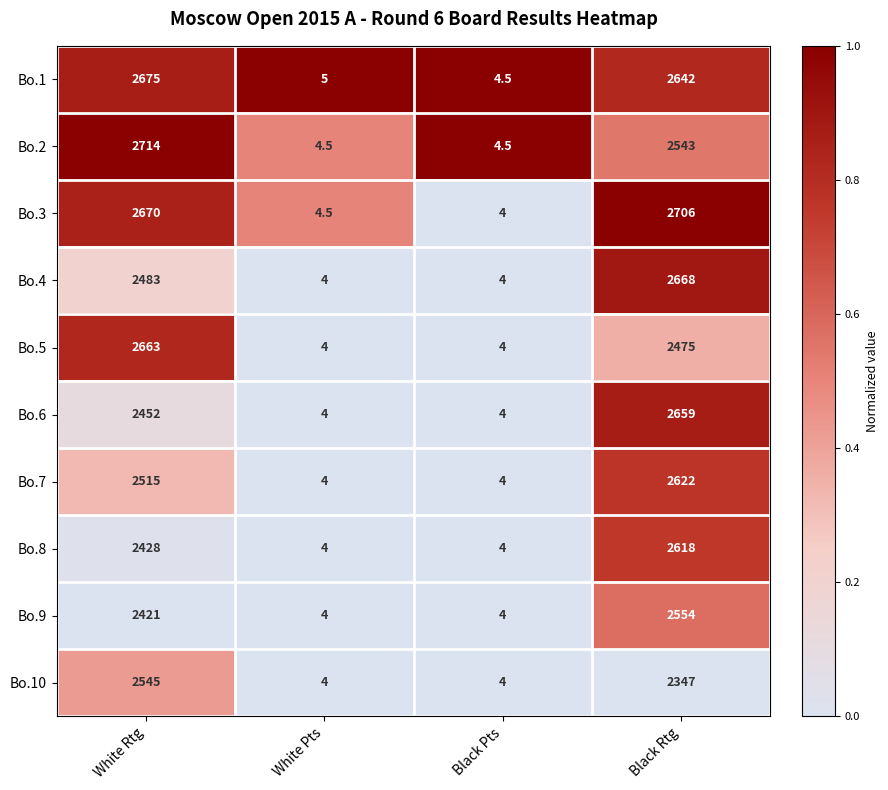

What is the sum of the Bo.7 values at White Pts and Black Rtg?

2626.0